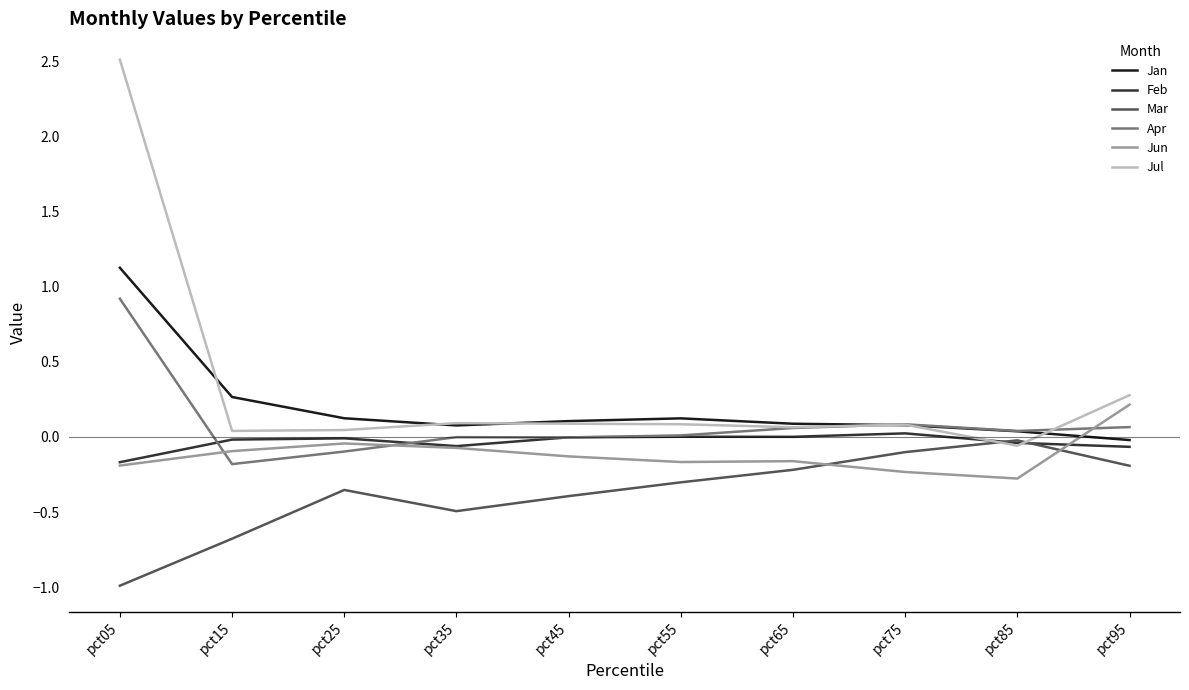

True or false: Jan and Jul intersect in this chart.

True